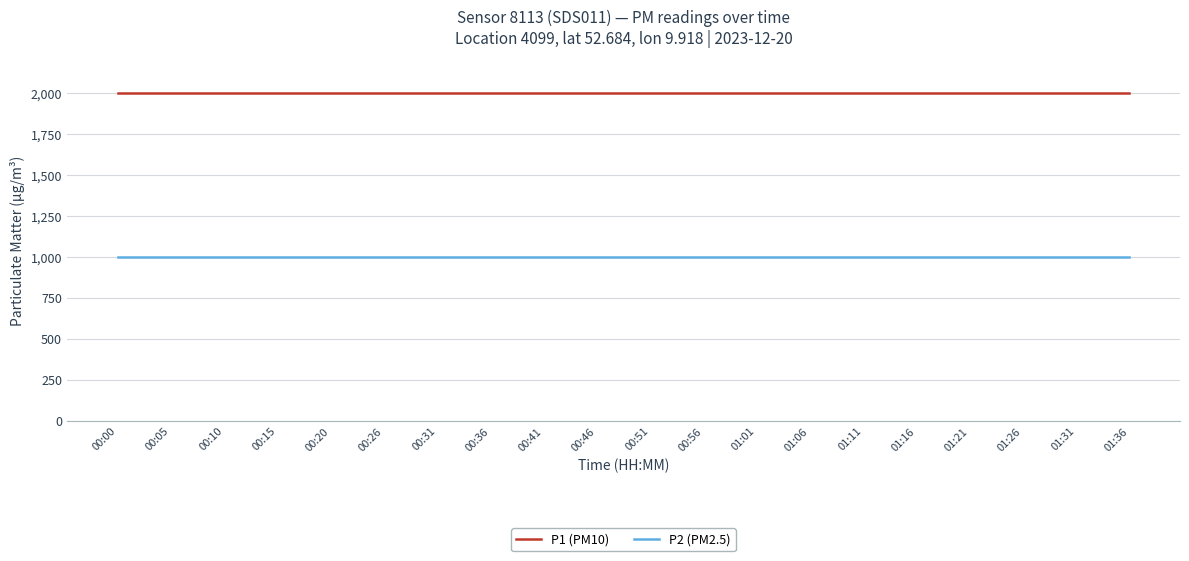

True or false: P2 (PM2.5) and P1 (PM10) intersect in this chart.

False